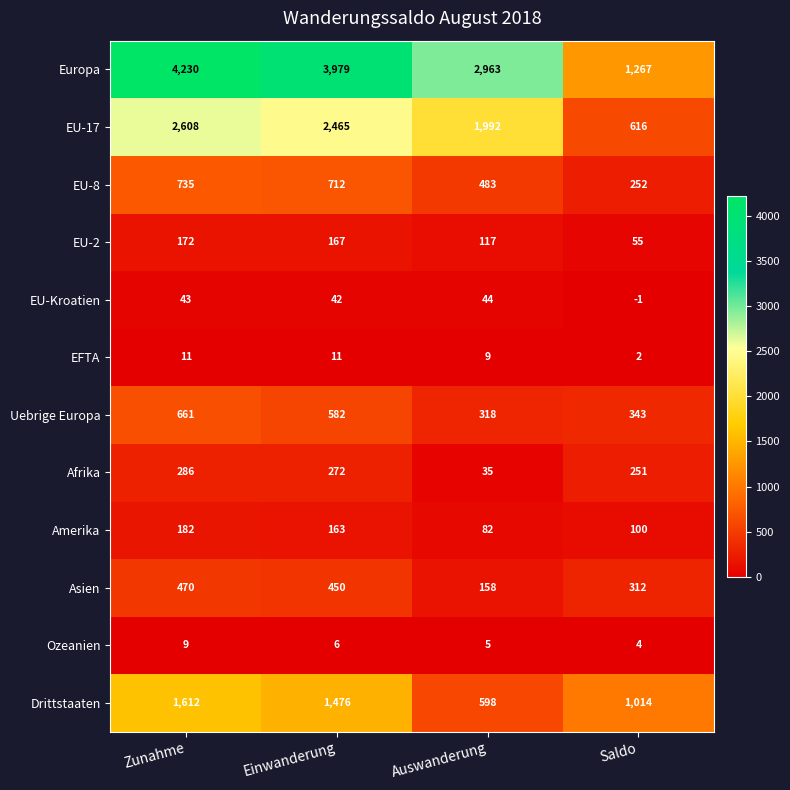

The value of EFTA at Zunahme is 11. True or false?

True